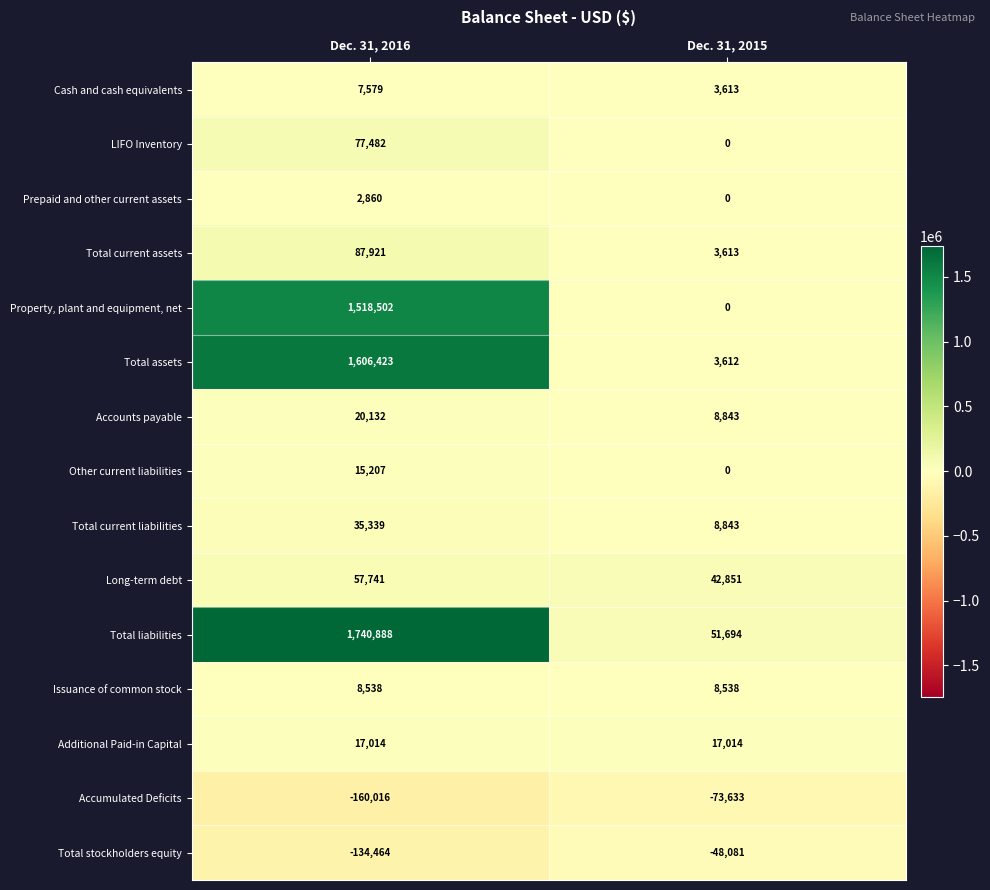

What is the difference between the highest and lowest values at Dec. 31, 2016?

1900904